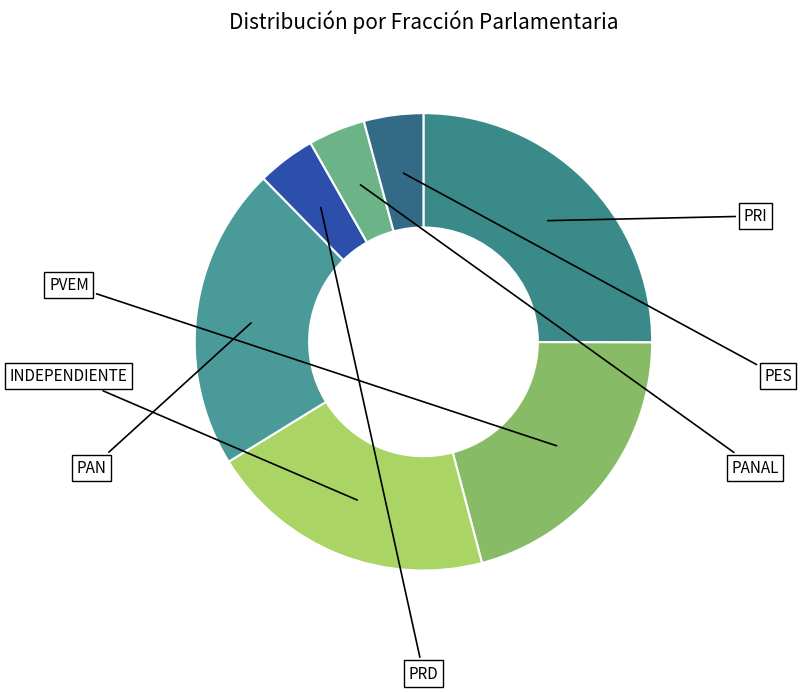

How many segments does this pie chart have?

7